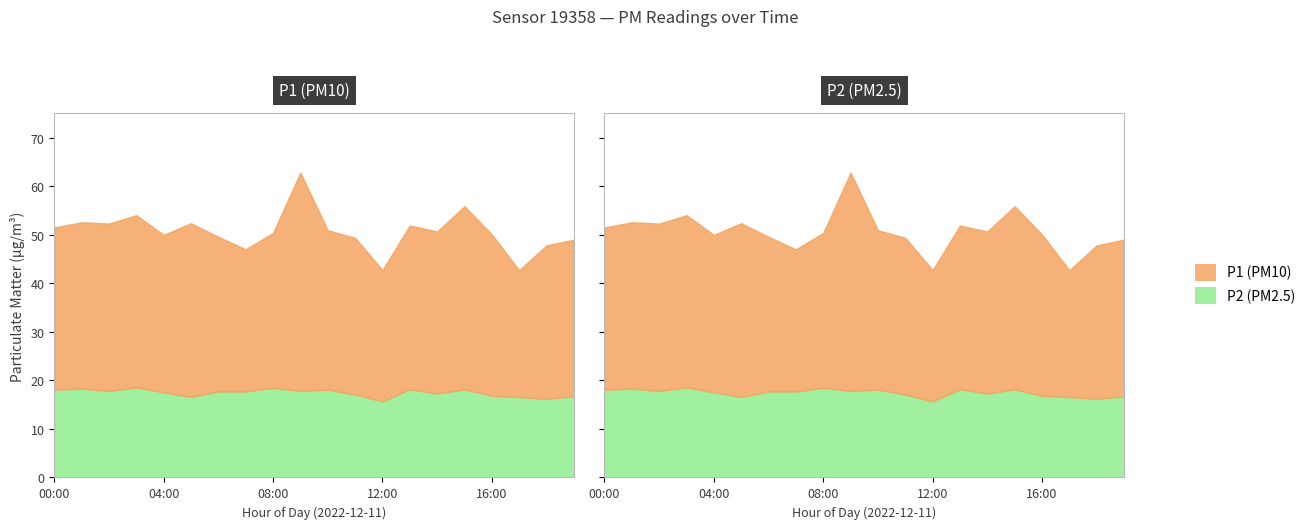

At how many categories does at least one series exceed 61?

1